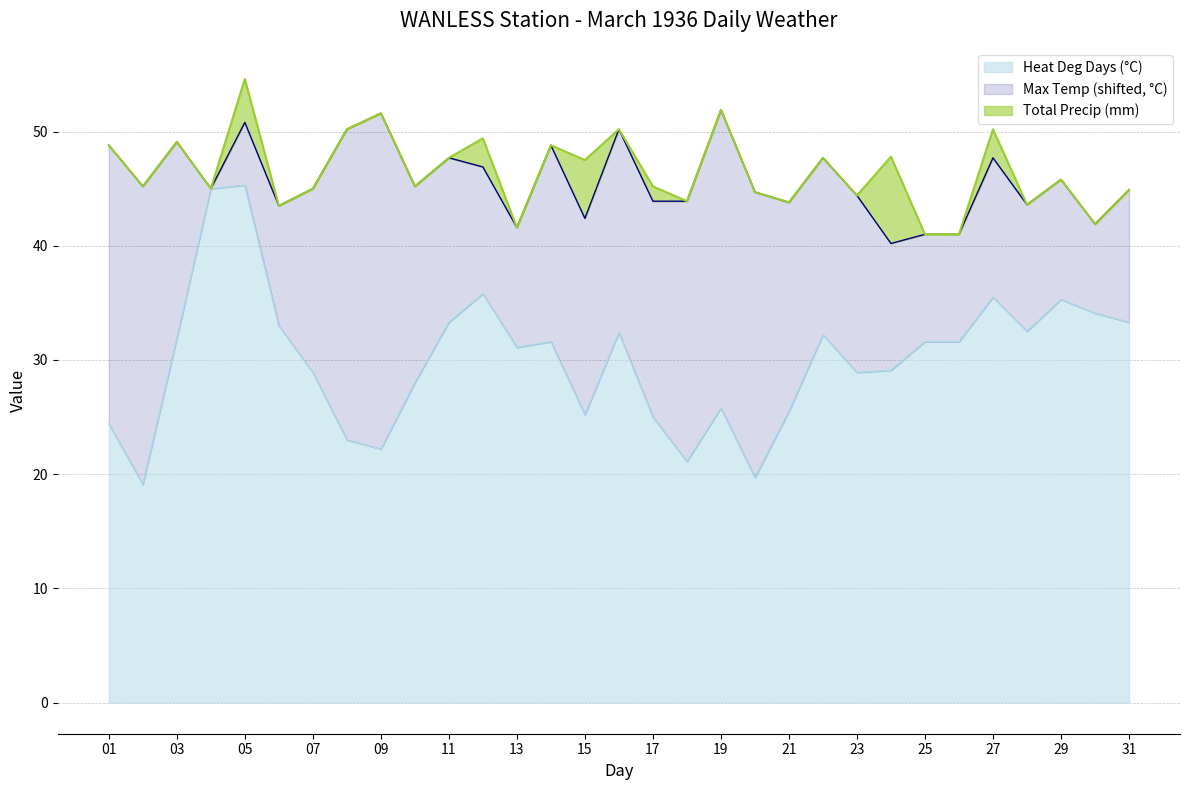

Where does the Max Temp (°C) series first go above -6?

01